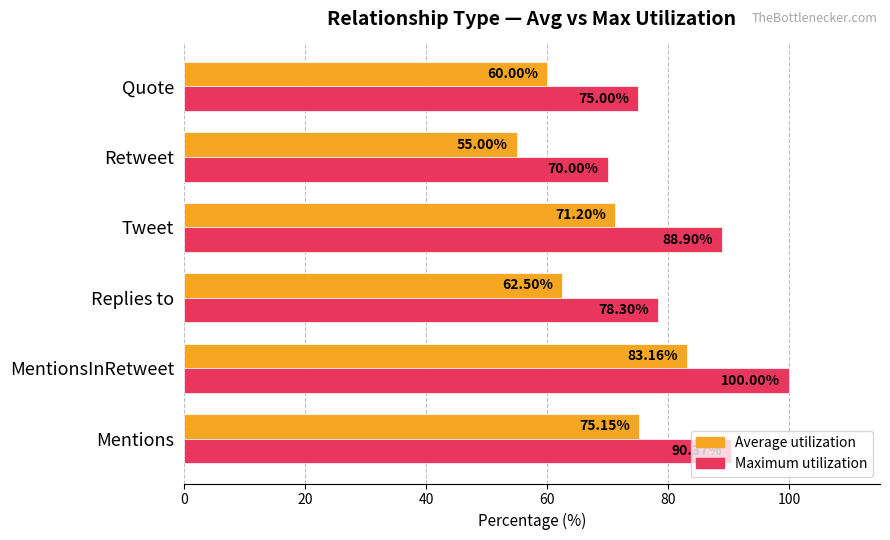

Which series has the largest total across all categories?

Maximum utilization